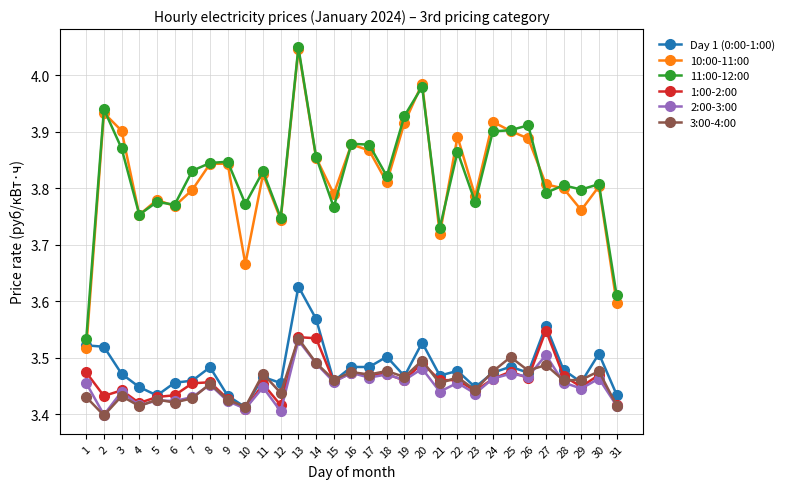

What is the total value across all series at 31?

20.9